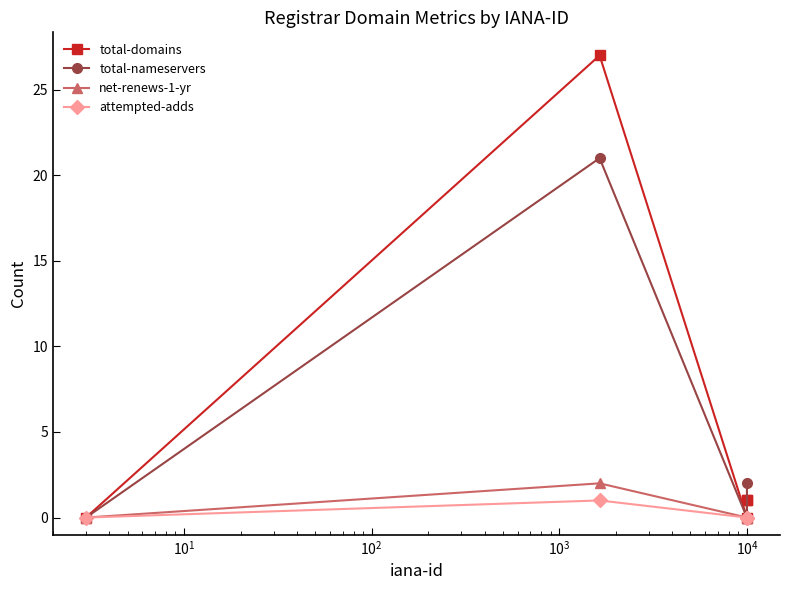

Reading left to right, extract all data points from this chart.

total-domains: 0	27	0	1	1
total-nameservers: 0	21	0	0	2
net-renews-1-yr: 0	2	0	0	0
attempted-adds: 0	1	0	0	0